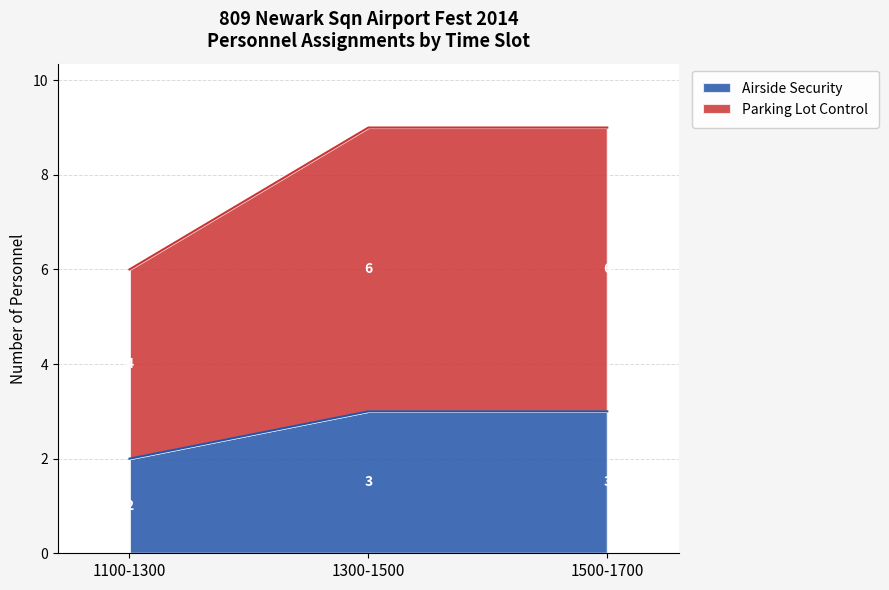

At which label is Airside Security closest to 2?

1100-1300